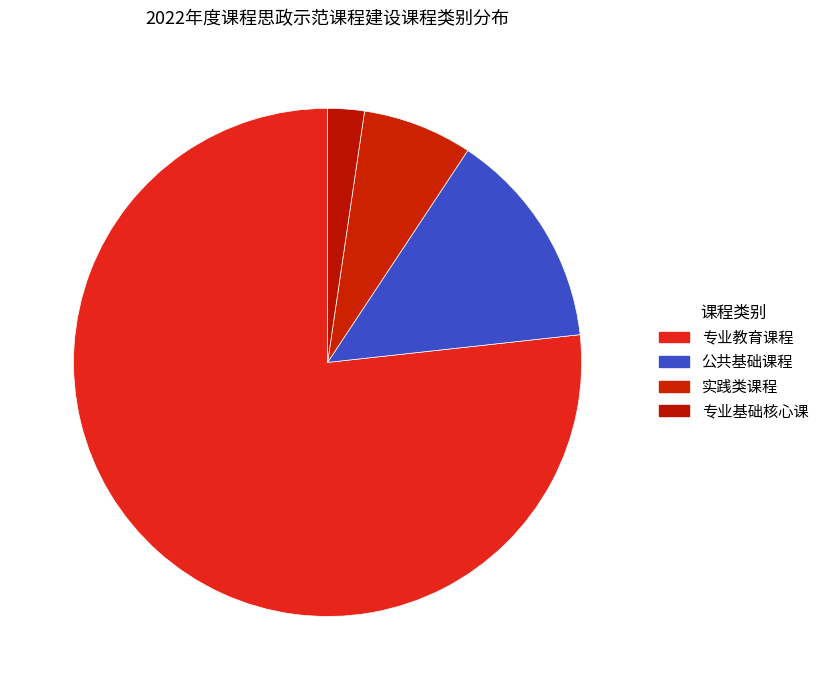

To the nearest percent, what is the difference between the largest and smallest slice percentages?

74%